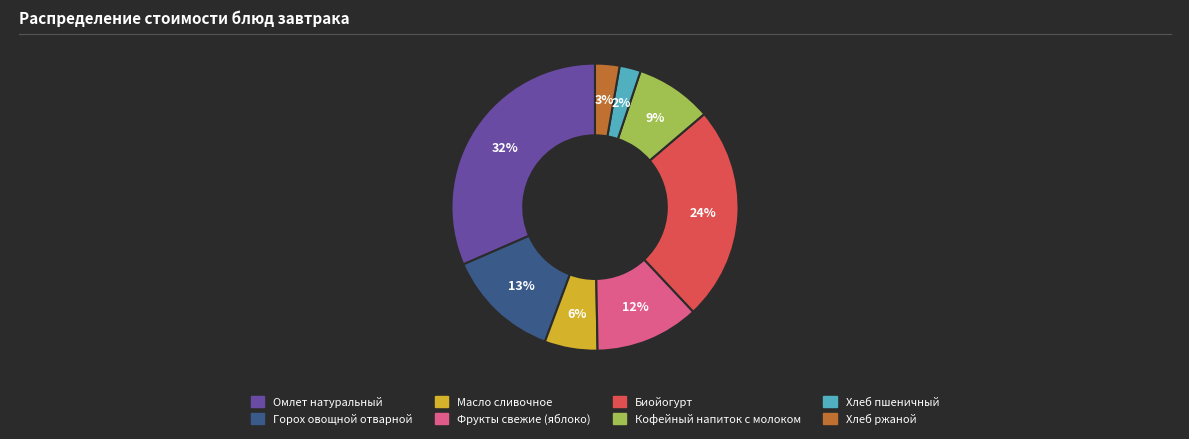

Combined, do Горох овощной отварной and Омлет натуральный account for over 50%?

No